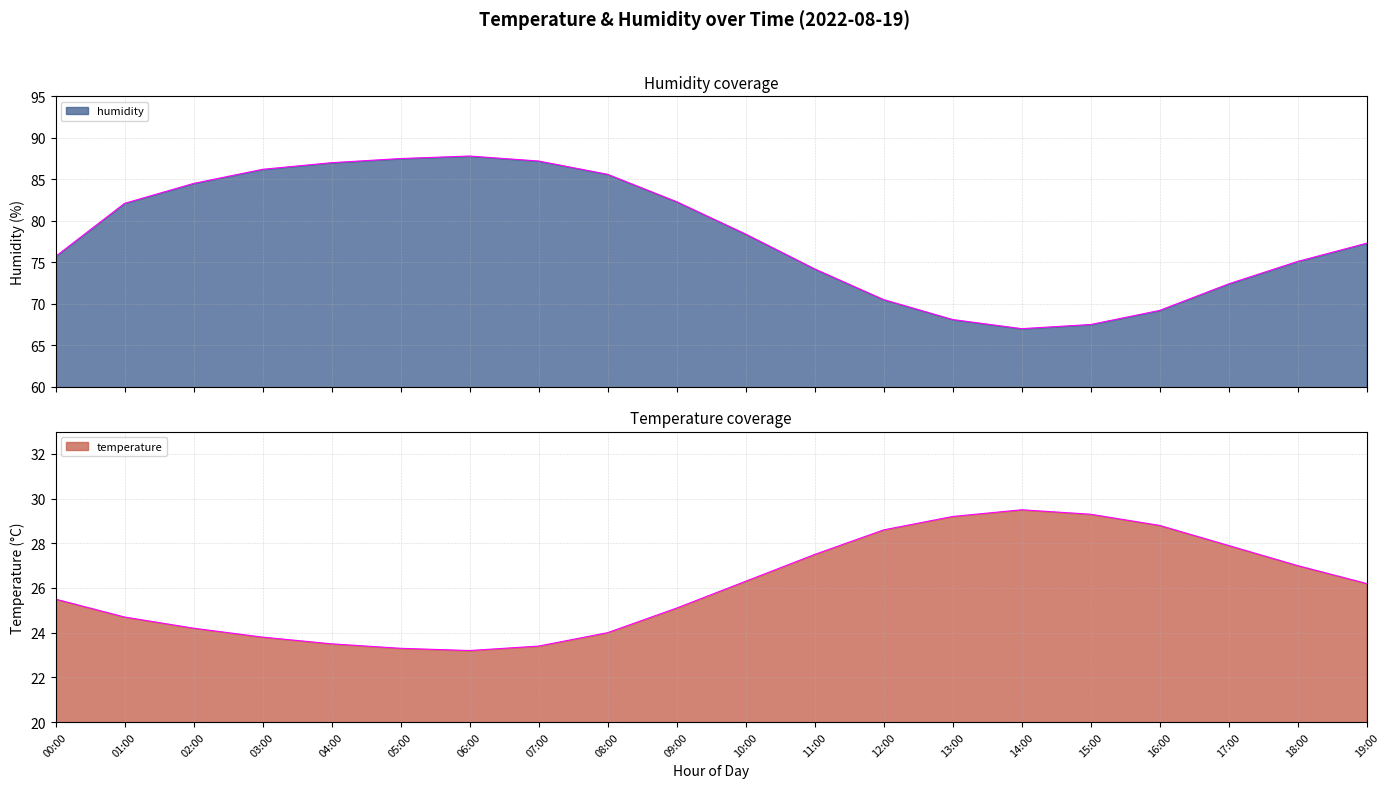

Which series has the widest spread of values?

humidity